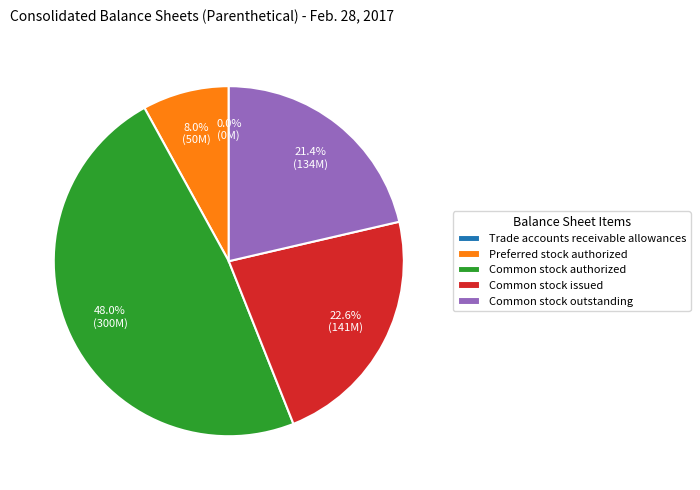

Between Common stock outstanding and Common stock authorized, which is larger?

Common stock authorized